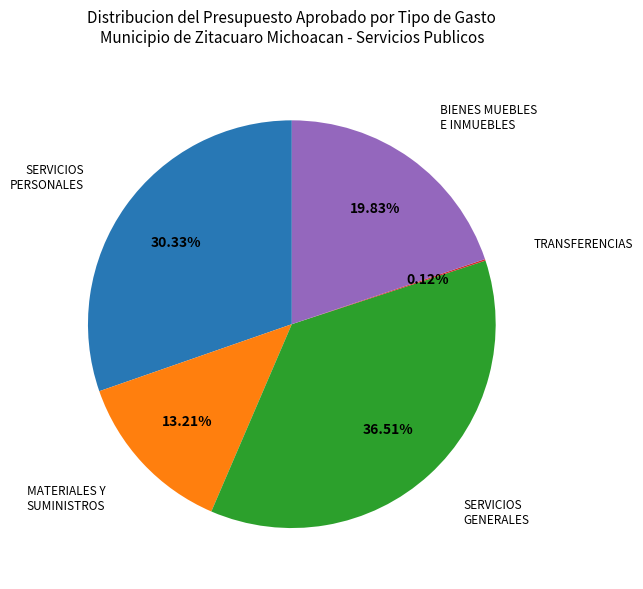

Does any single category account for the majority?

No